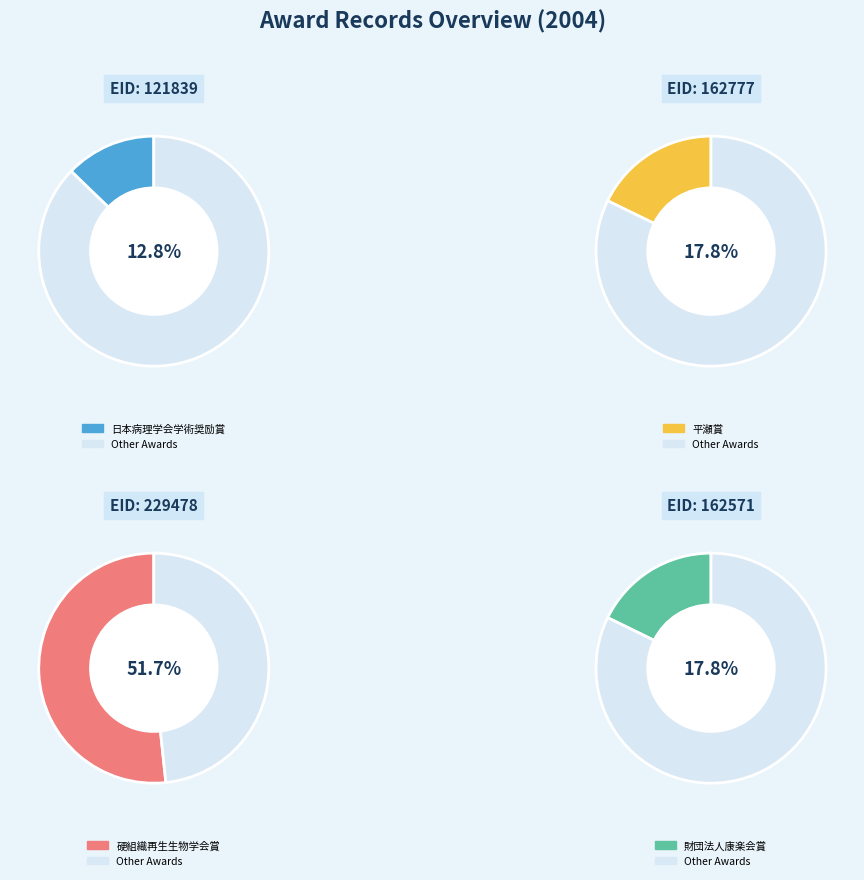

The 162571 slice represents 18% of the pie. True or false?

True